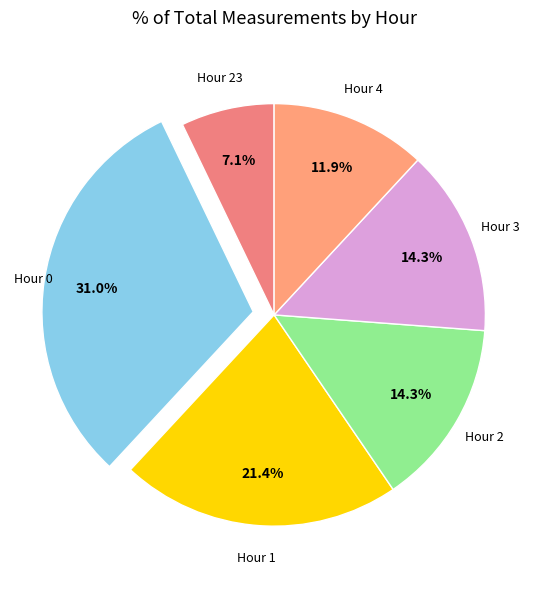

To the nearest percent, what is the average slice percentage?

17%